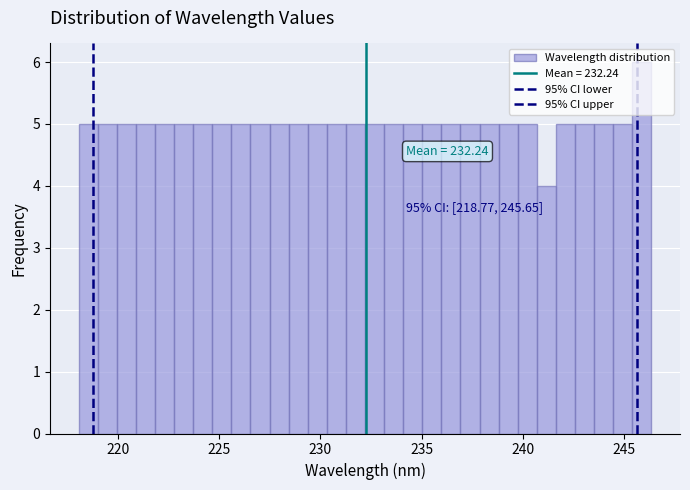

Read against the x-axis, roughly where is the centre of the tallest bar?

246.0